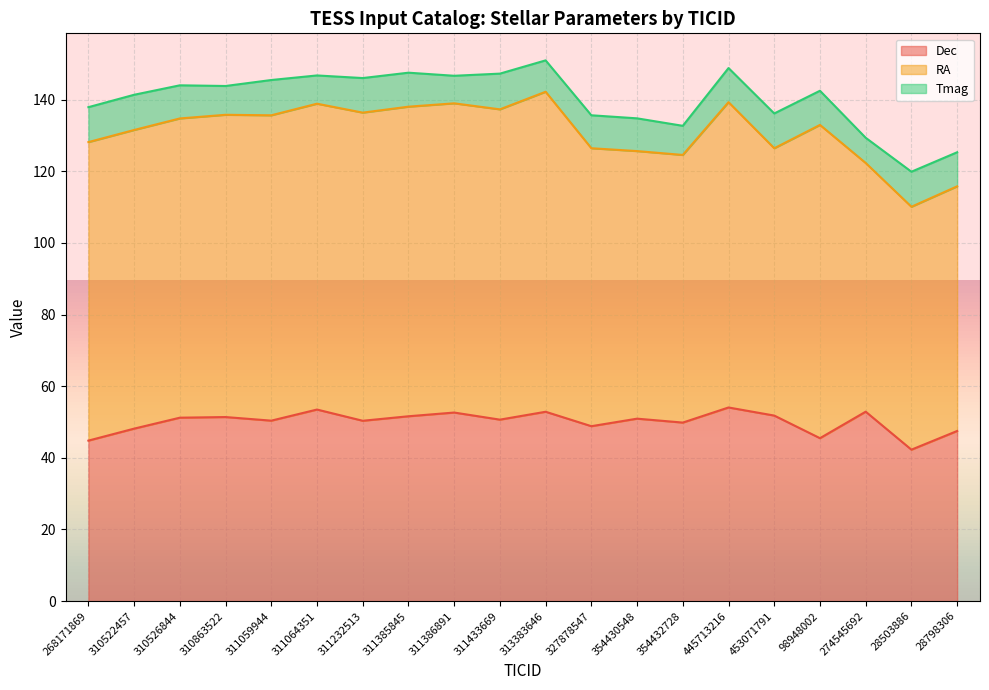

At which label does Tmag first exceed 9?

268171869